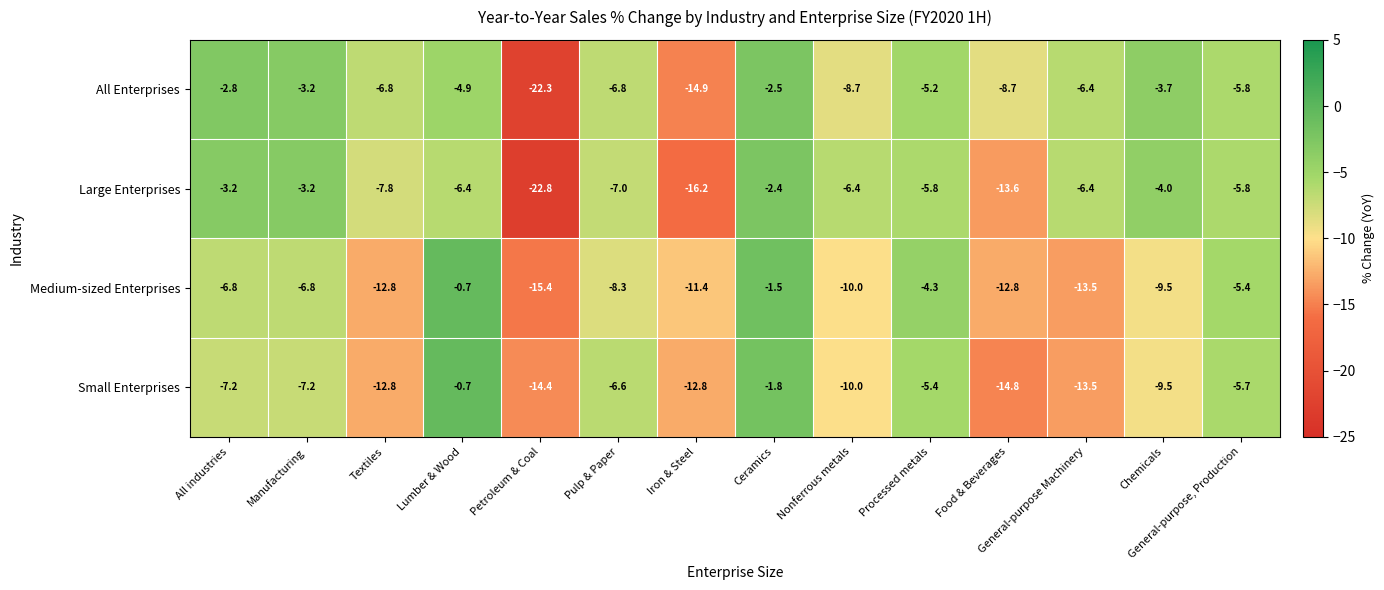

At which category is the sum across all series the highest?

Ceramics